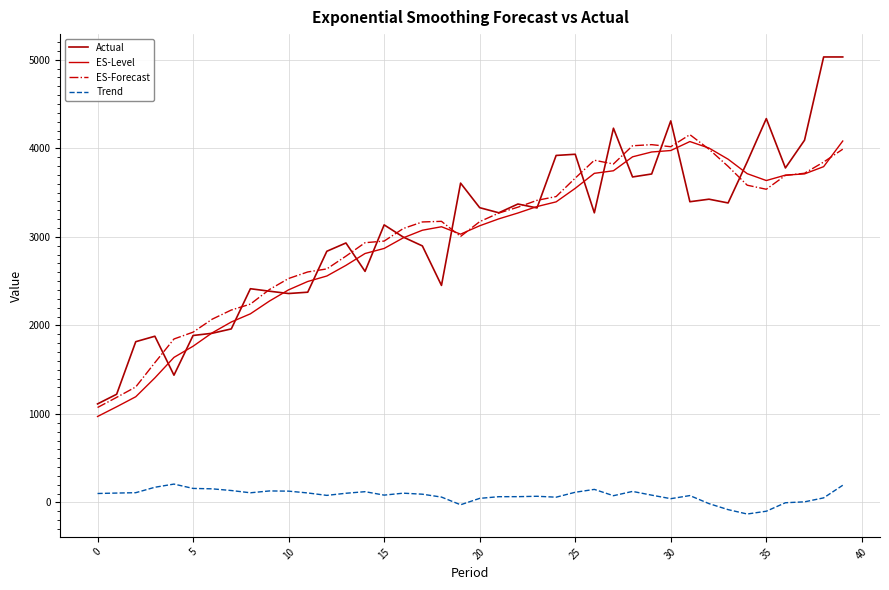

Where does the ES-Forecast series first go above 3175?

18